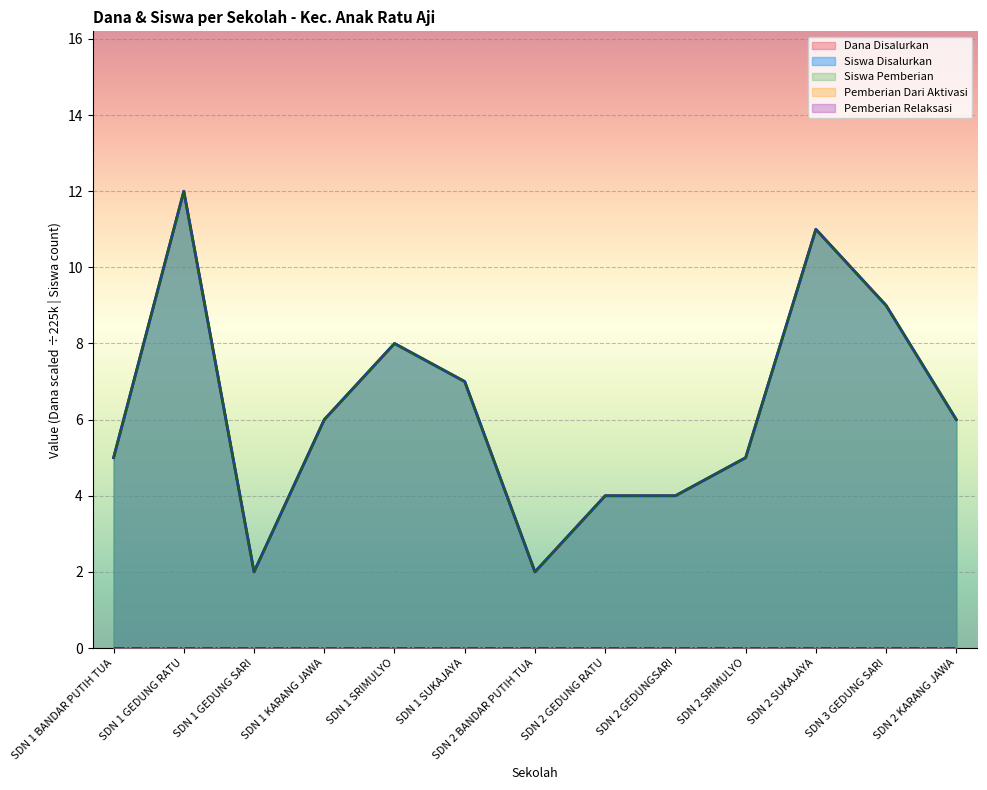

Is it true that Dana Disalurkan equals 12 at SDN 1 GEDUNG RATU?

True